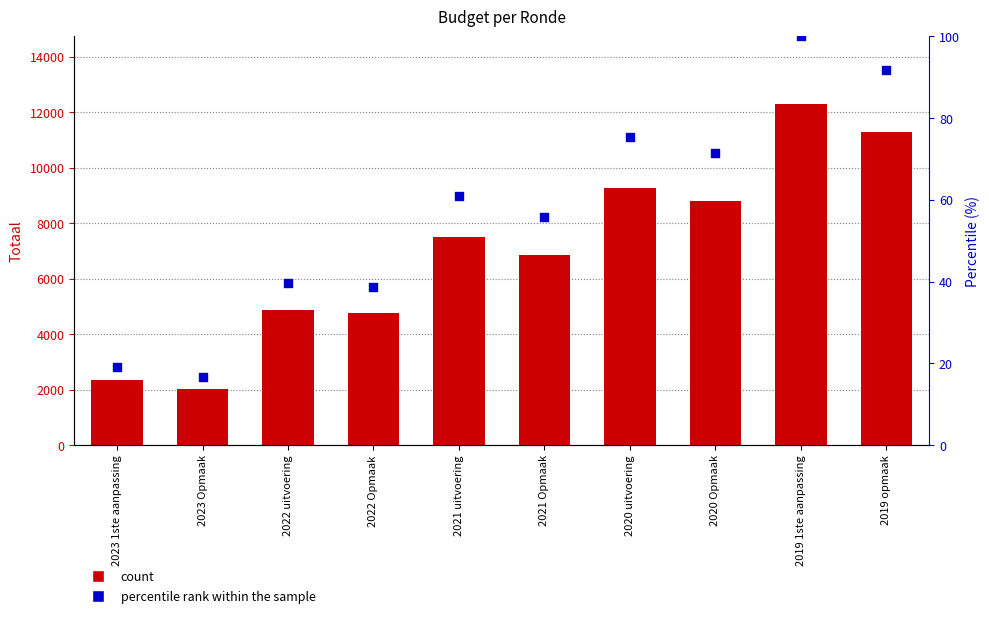

At which category is the sum across all series the highest?

2019 1ste aanpassing